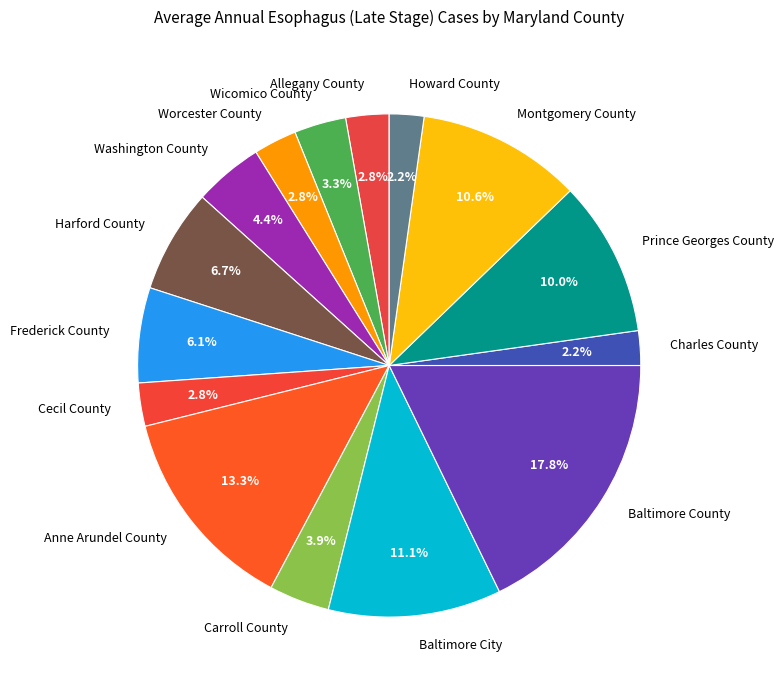

Which has a higher value, Worcester County or Washington County?

Washington County